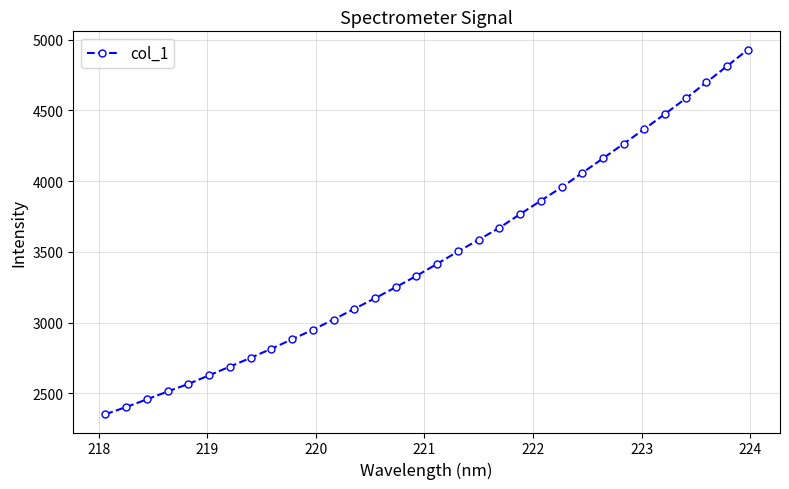

What is the difference between the second highest and minimum values?

2460.5